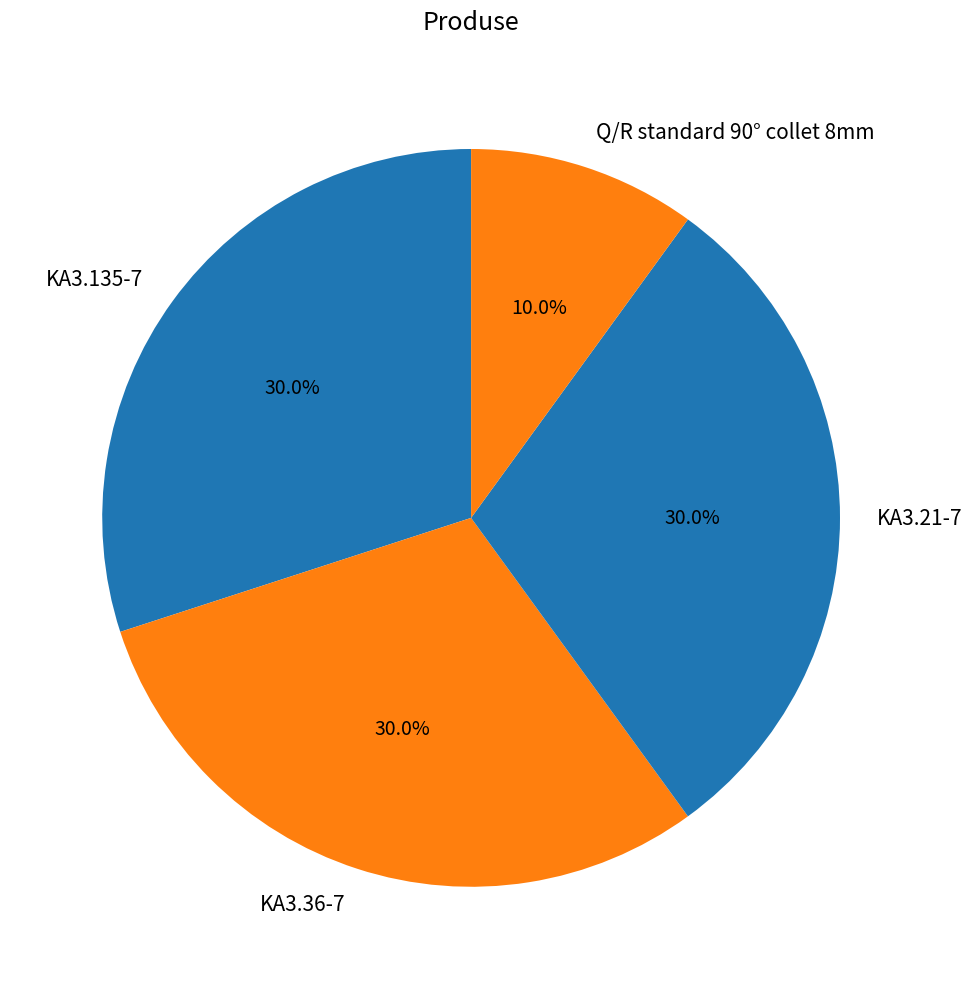

The KA3.21-7 slice represents 22% of the pie. True or false?

False